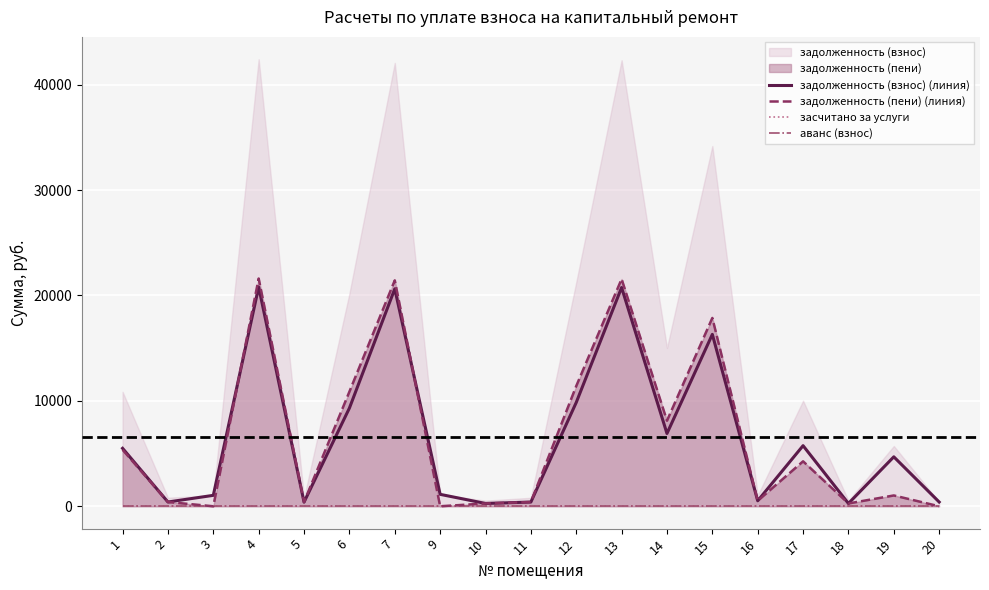

The value of задолженность (взнос) (линия) at 9 is 1132.6. True or false?

True